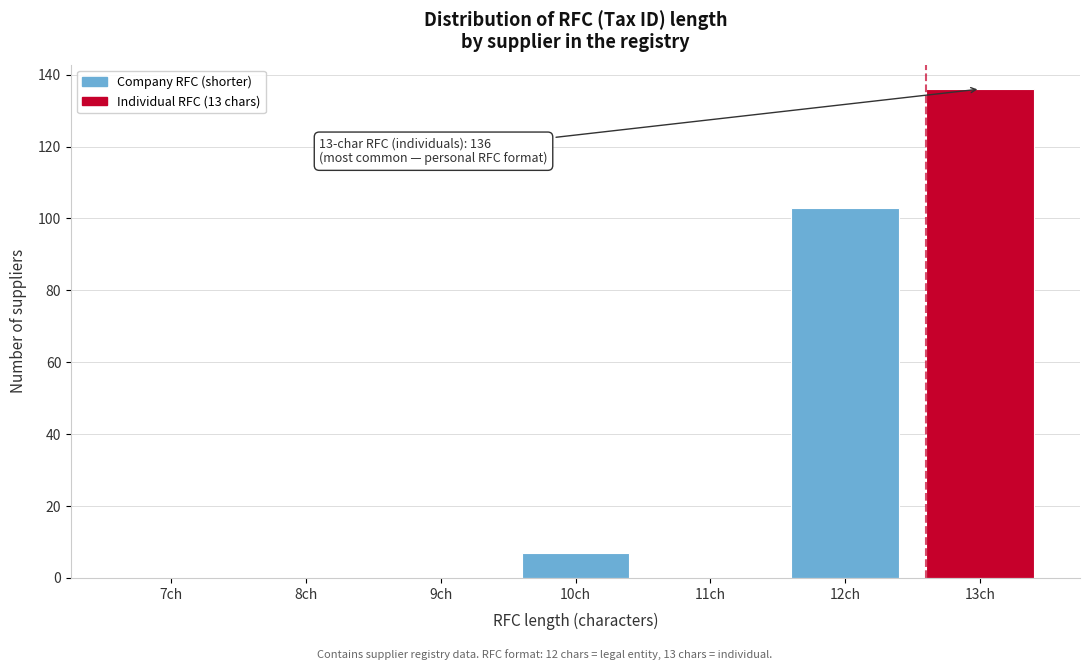

Reading left to right, extract all data points from this chart.

7ch=0	8ch=0	9ch=0	10ch=7	11ch=0	12ch=103	13ch=136